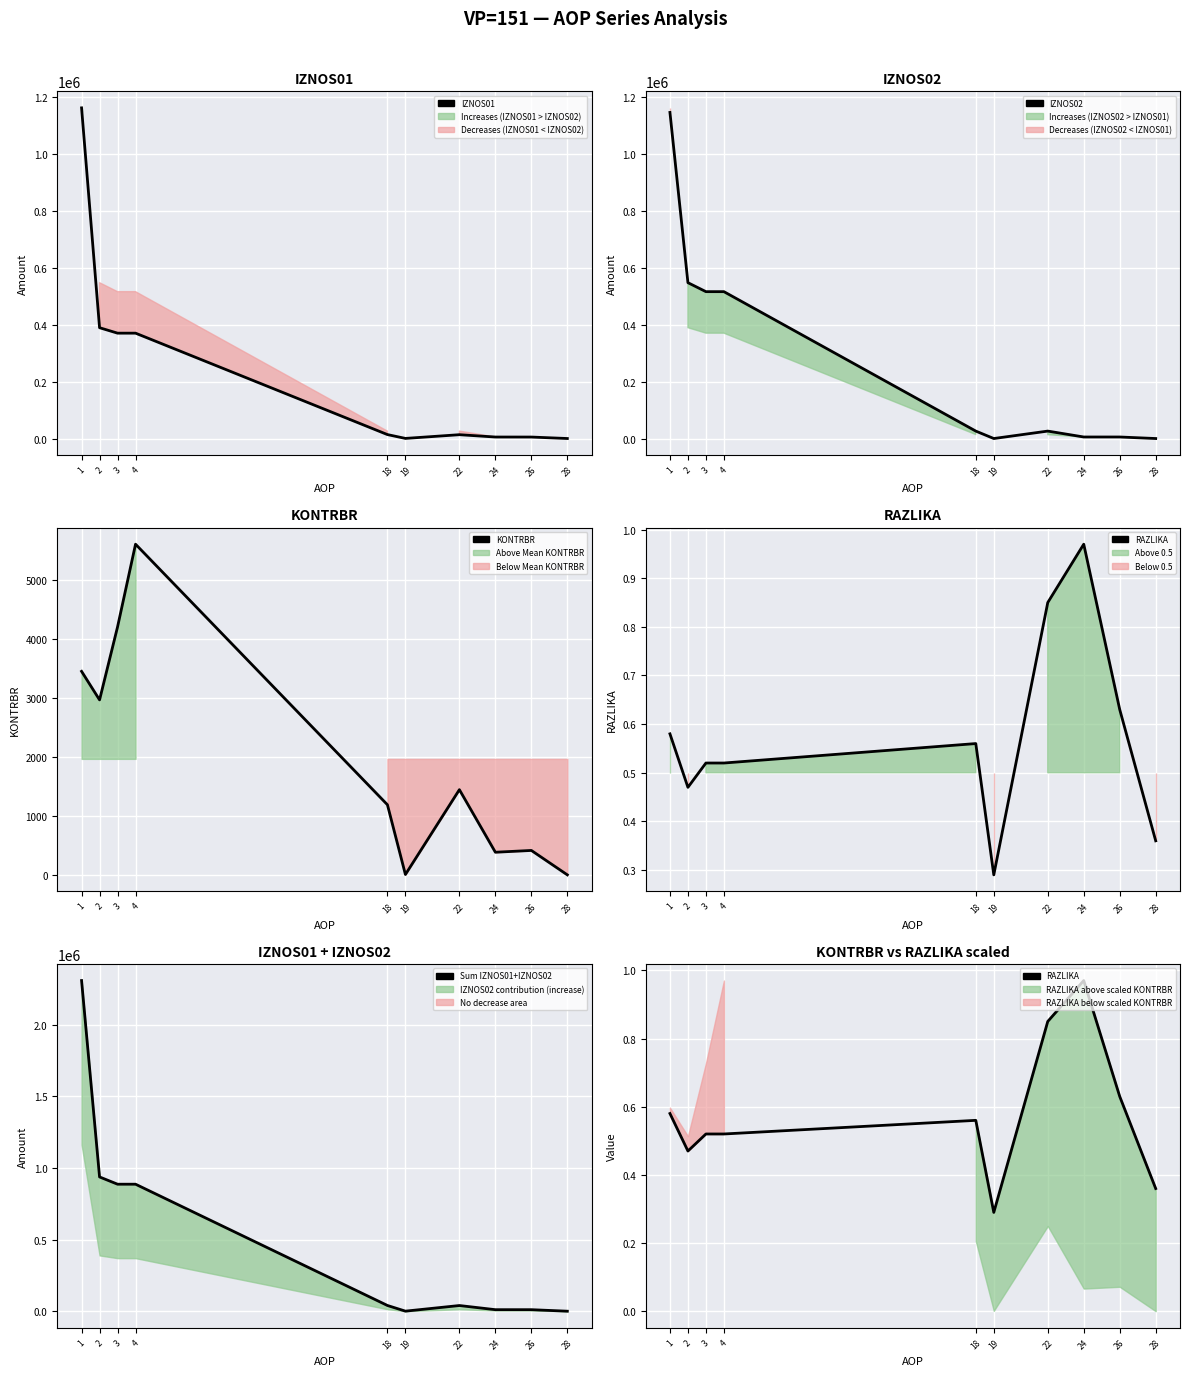

Which series changed the most between 19 and 24?

Sum IZNOS01+IZNOS02